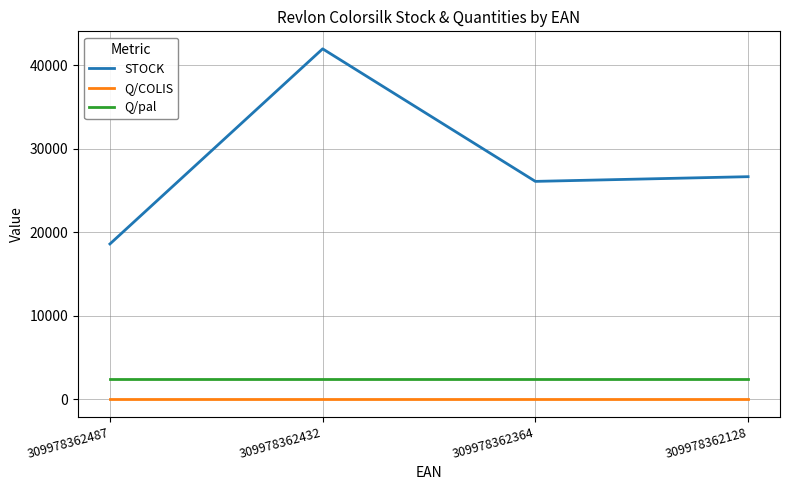

Is it true that Q/pal equals 2376 at 309978362432?

True